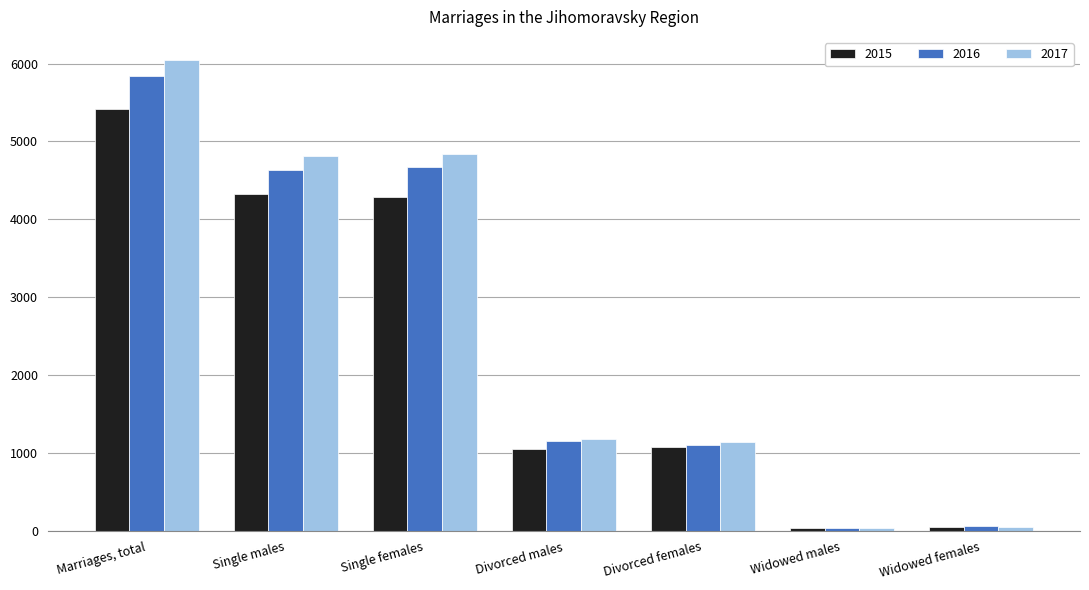

Which category has the highest value across all series?

Marriages, total